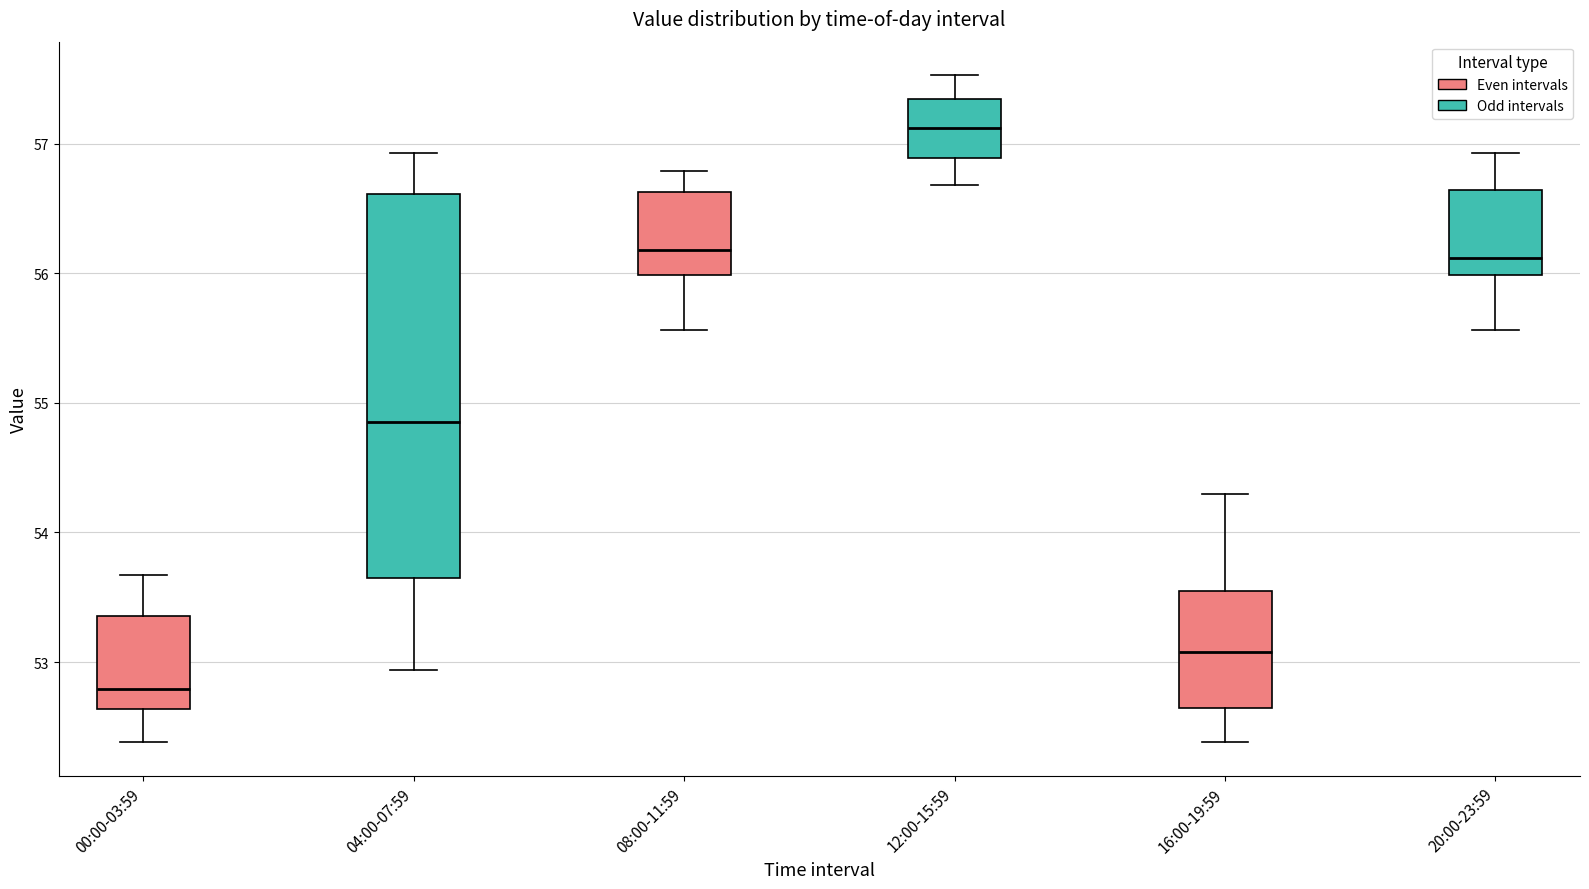

Reading left to right, read every box against the y-axis: the position of its median line, the range the box covers, and the ends of its whiskers. The values are not printed on the chart, so give them approximately, as read against the axis.

00:00-03:59: median 52.8, box 52.6 to 53.4, whiskers 52.4 to 53.7
04:00-07:59: median 54.9, box 53.6 to 56.6, whiskers 52.9 to 56.9
08:00-11:59: median 56.2, box 56.0 to 56.6, whiskers 55.6 to 56.8
12:00-15:59: median 57.1, box 56.9 to 57.3, whiskers 56.7 to 57.5
16:00-19:59: median 53.1, box 52.6 to 53.5, whiskers 52.4 to 54.3
20:00-23:59: median 56.1, box 56.0 to 56.6, whiskers 55.6 to 56.9